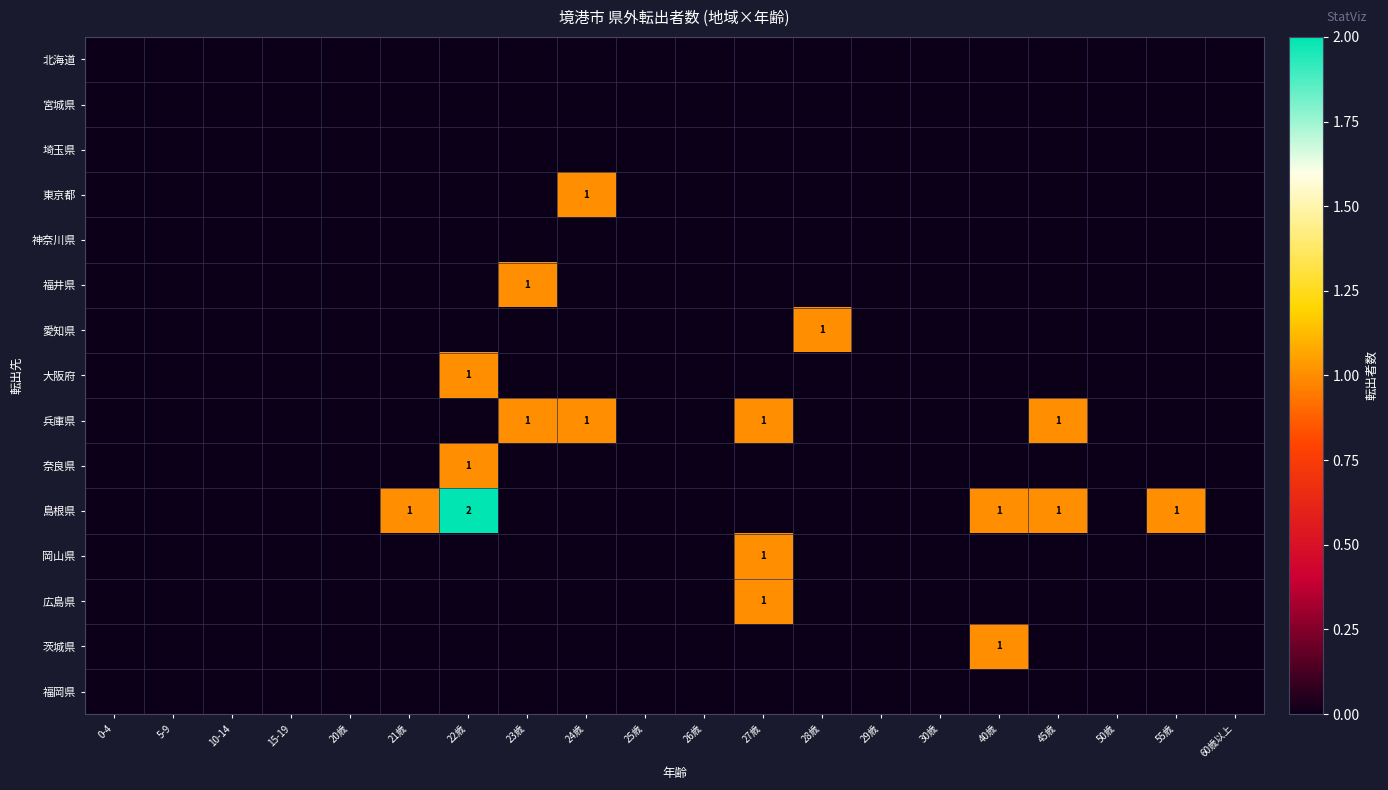

Is the value of 広島県 at 23歳 greater than the value of 兵庫県 at 40歳?

No